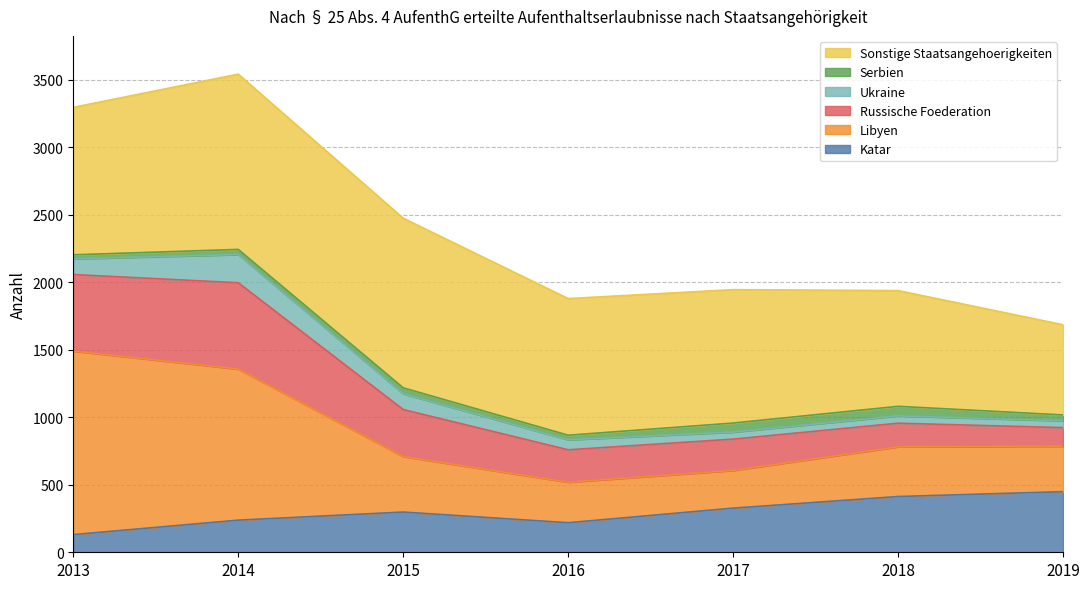

At how many categories does at least one series exceed 453?

7